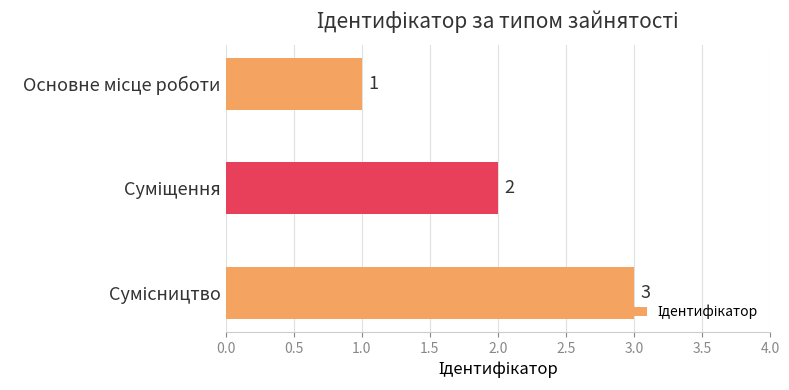

What is the average value?

2